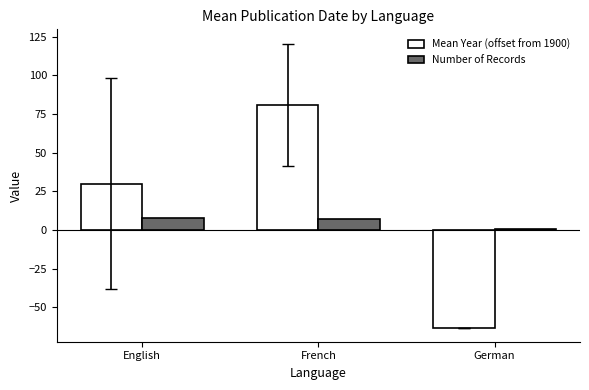

What is the difference between the maximum and minimum values in the Mean Year (offset from 1900) series?

144.0